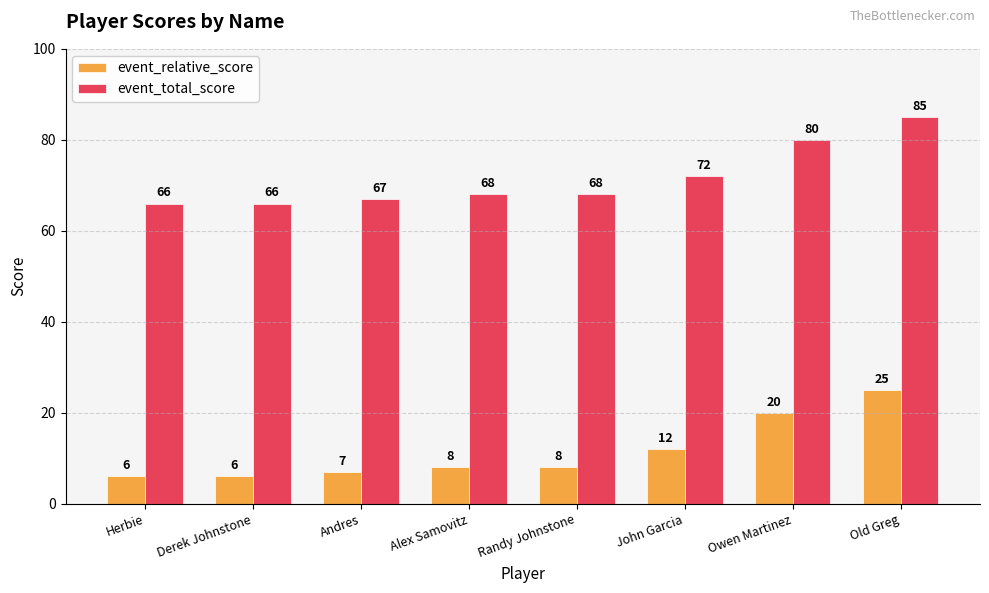

Reading left to right, extract all data points from this chart.

event_relative_score: 6	6	7	8	8	12	20	25
event_total_score: 66	66	67	68	68	72	80	85